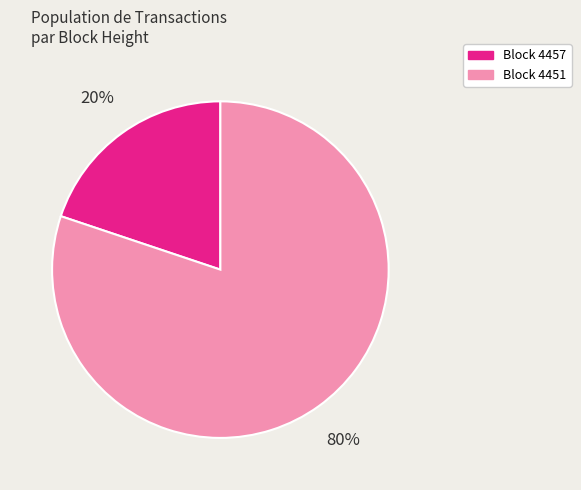

Count the number of slices in the pie.

2